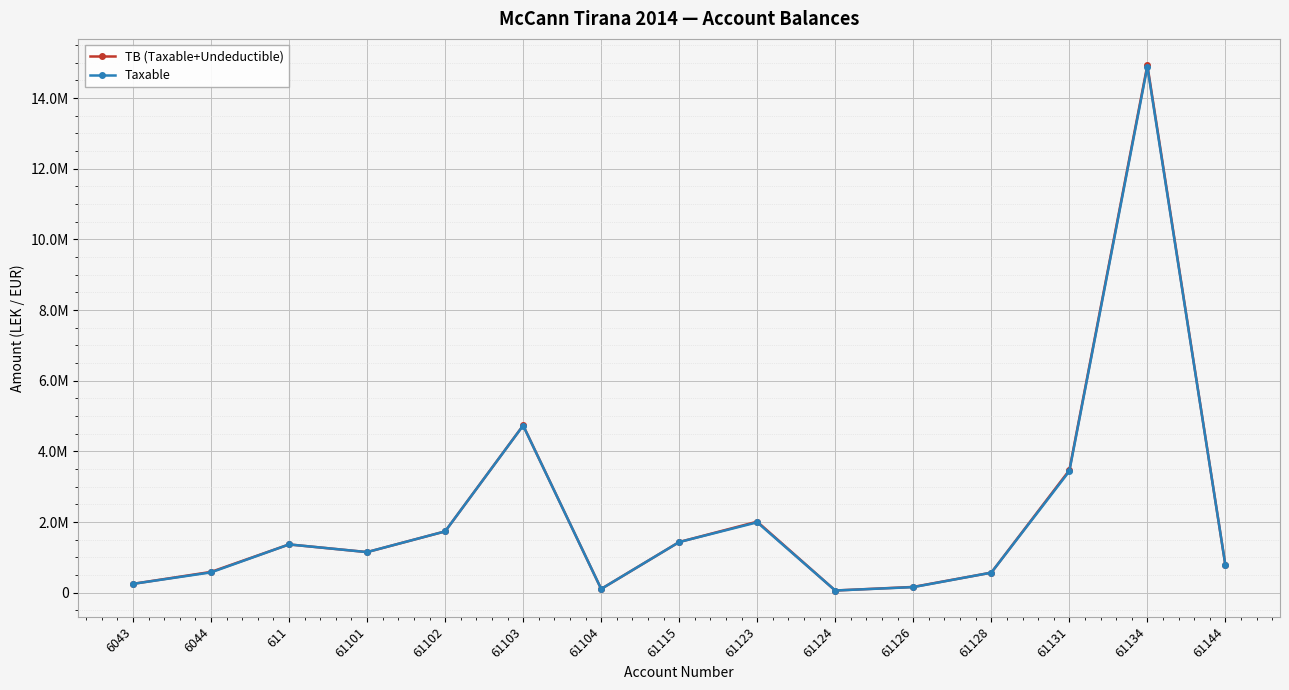

Is this an area chart (filled region under the line)?

No